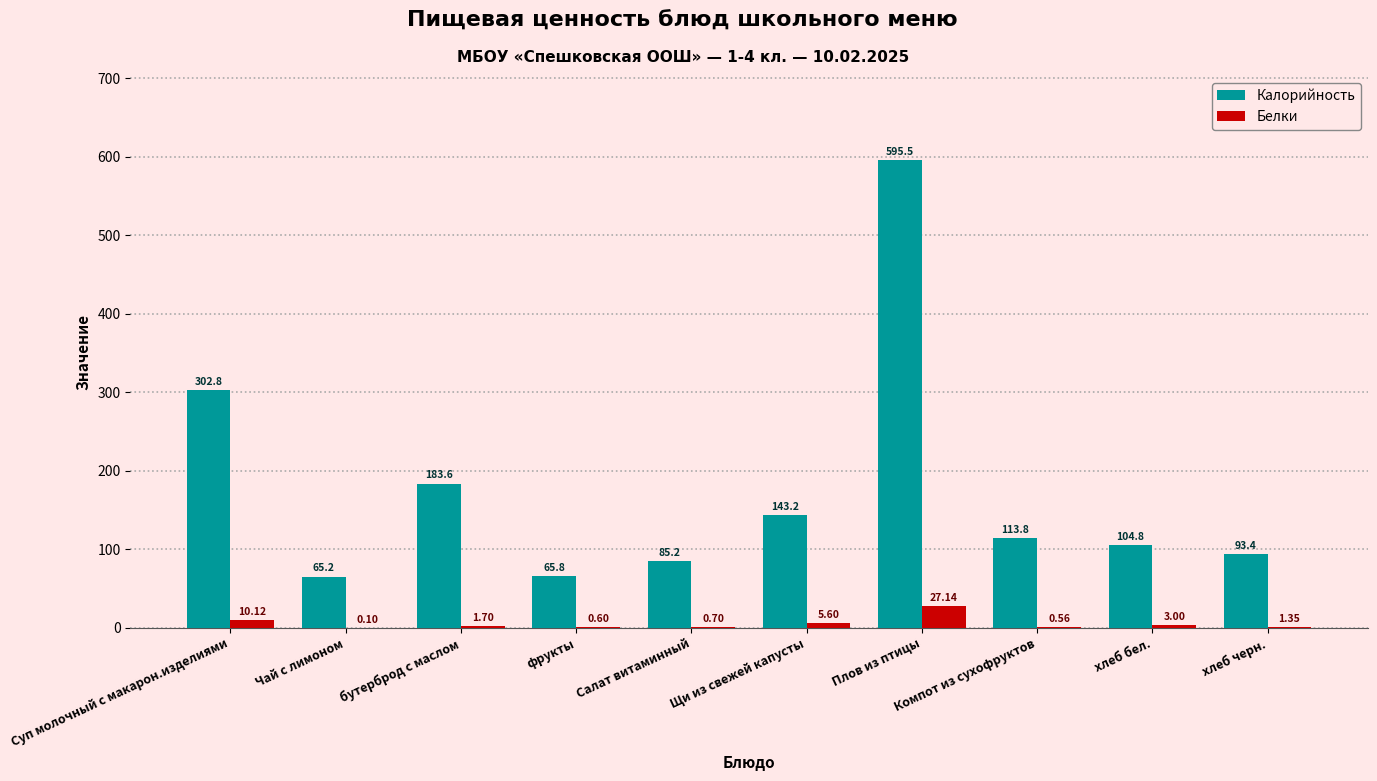

At which category is the sum across all series the highest?

Плов из птицы